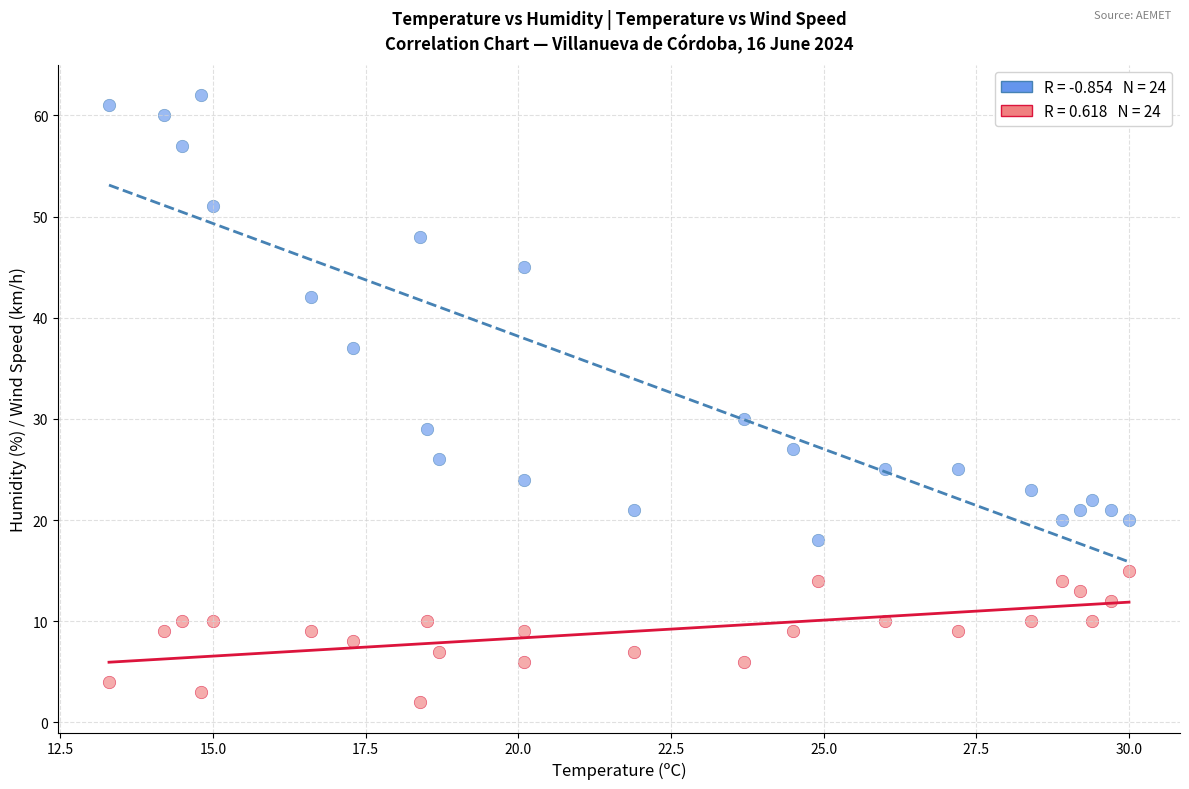

Across all series, what Y value is closest to 32?

30